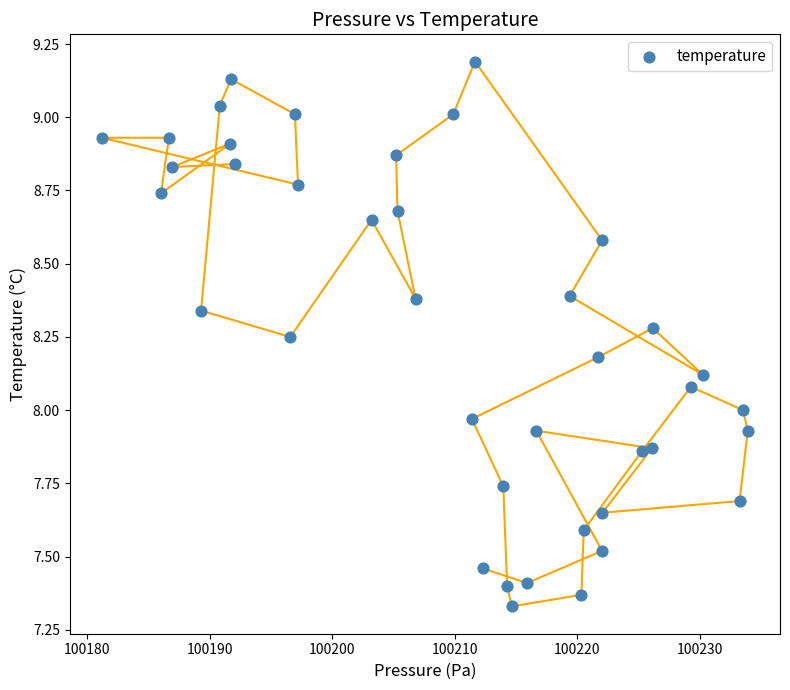

What is the range of Y values (max minus min)?

1.9